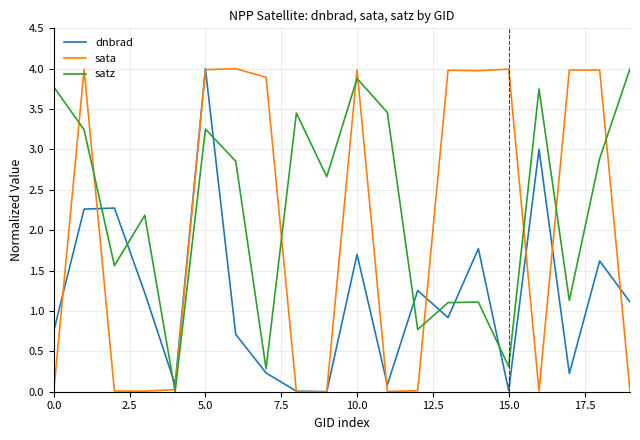

Which series has the largest total across all categories?

satz